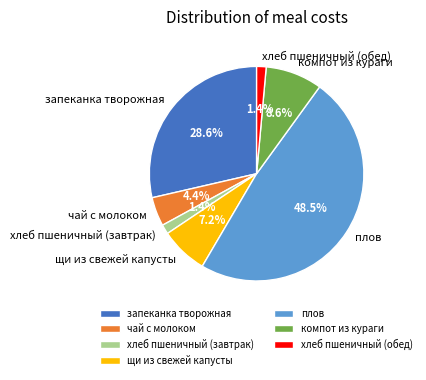

Does any single category account for the majority?

No